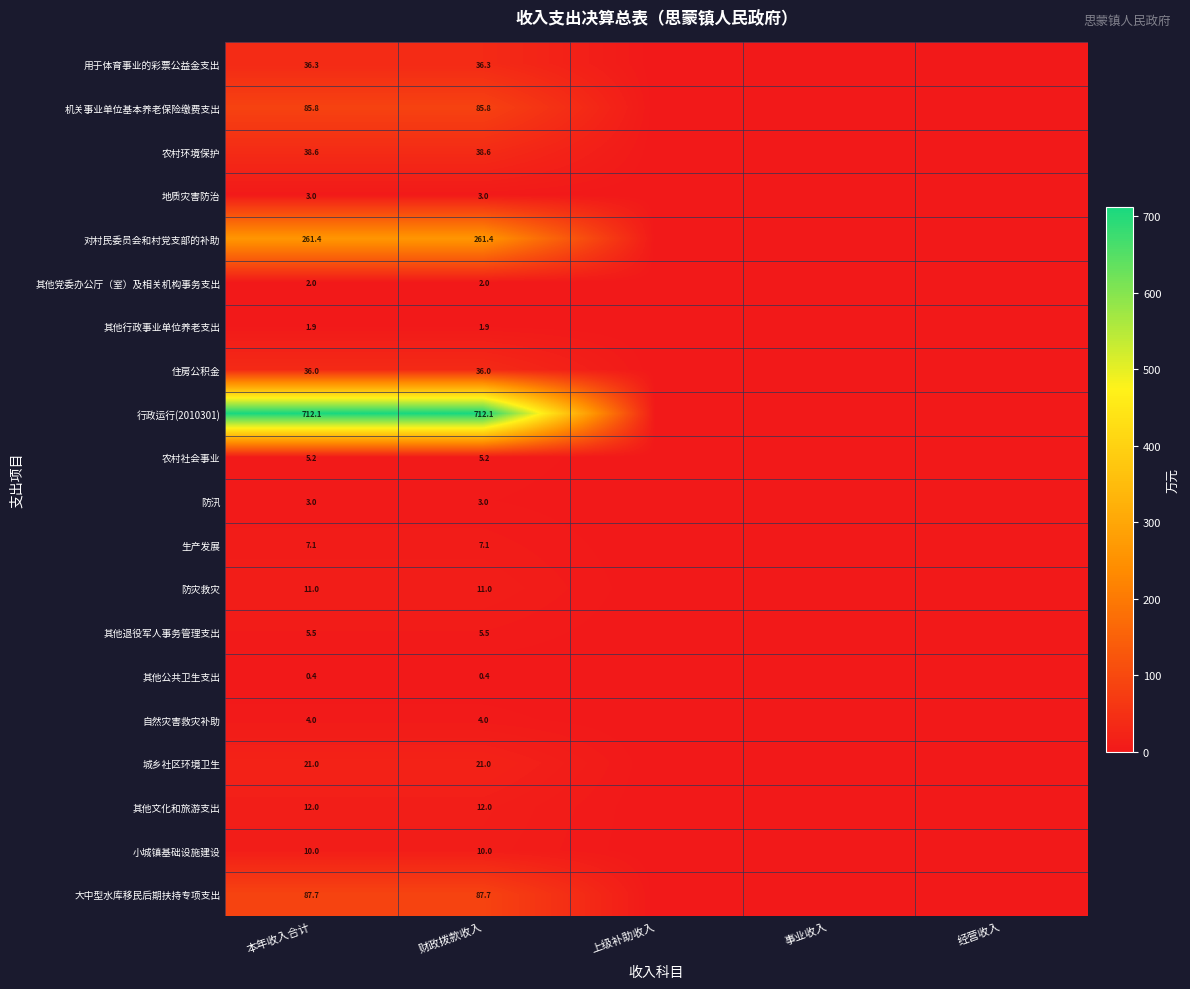

Is it true that 农村环境保护 equals 65.7 at 本年收入合计?

False